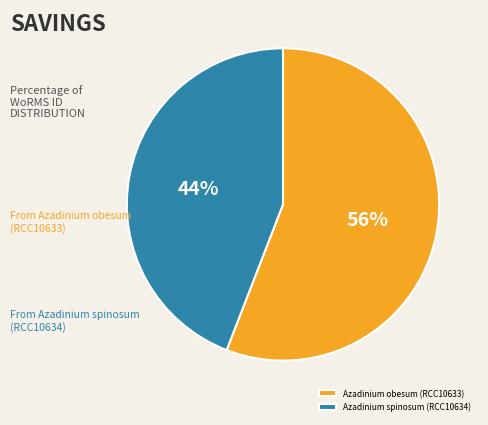

To the nearest percent, what portion does Azadinium spinosum (RCC10634) represent?

44%